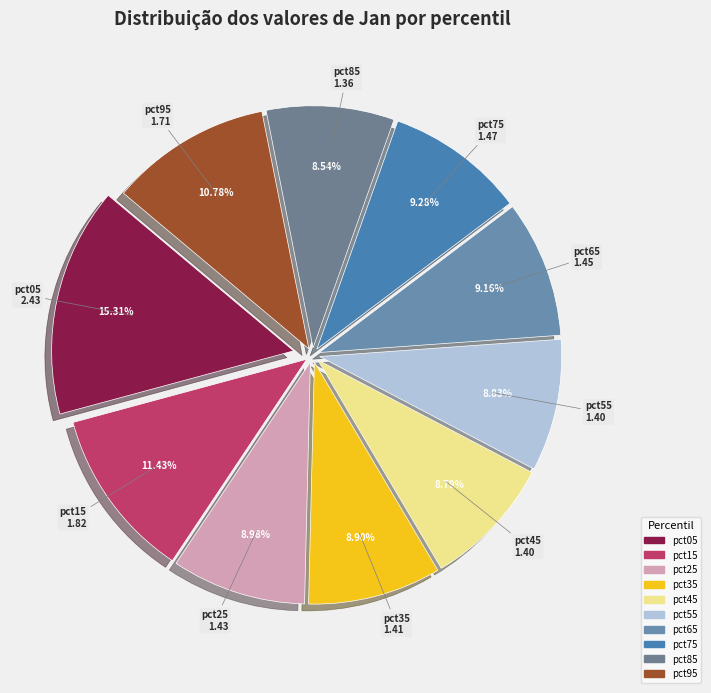

Is it true that pct45 is 9% of the pie?

True